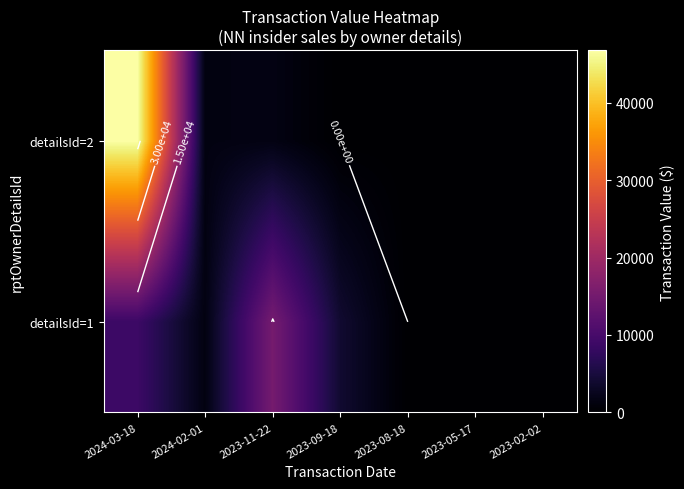

What is the difference between the second highest and minimum values in the detailsId=1 series?

8773